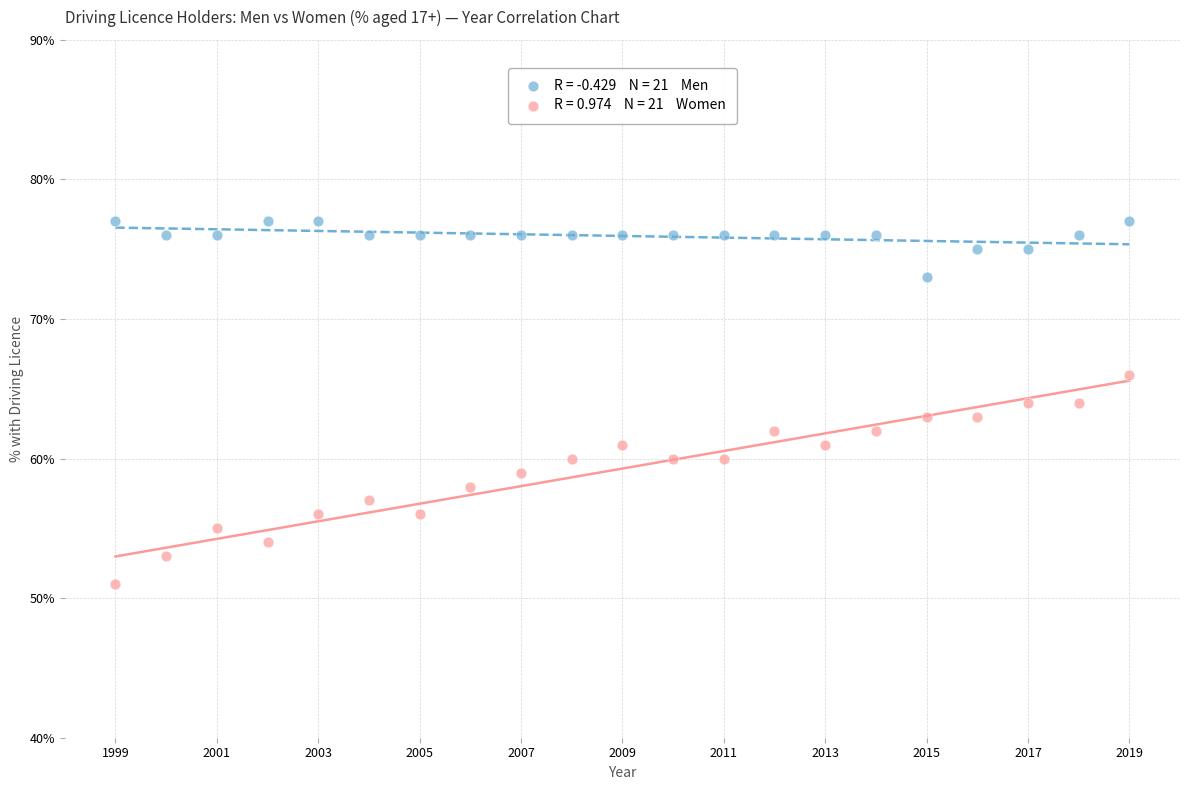

Across all data points, what is the range of X values (max minus min)?

20